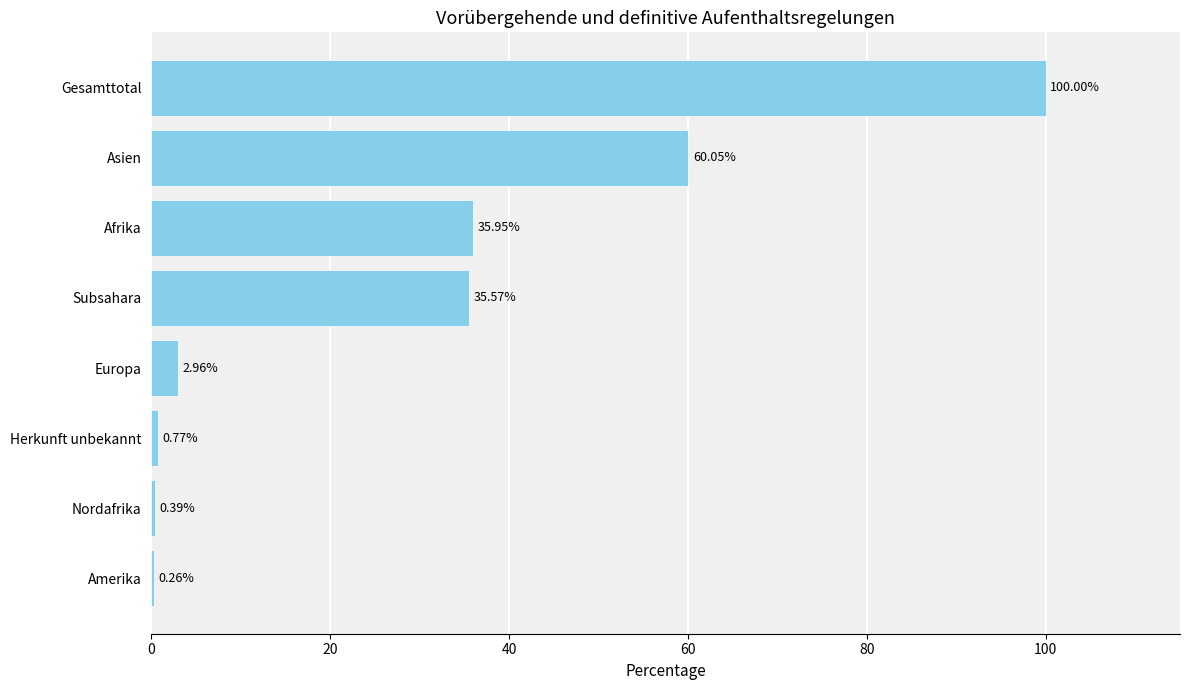

At which label is the value closest to 50?

Asien